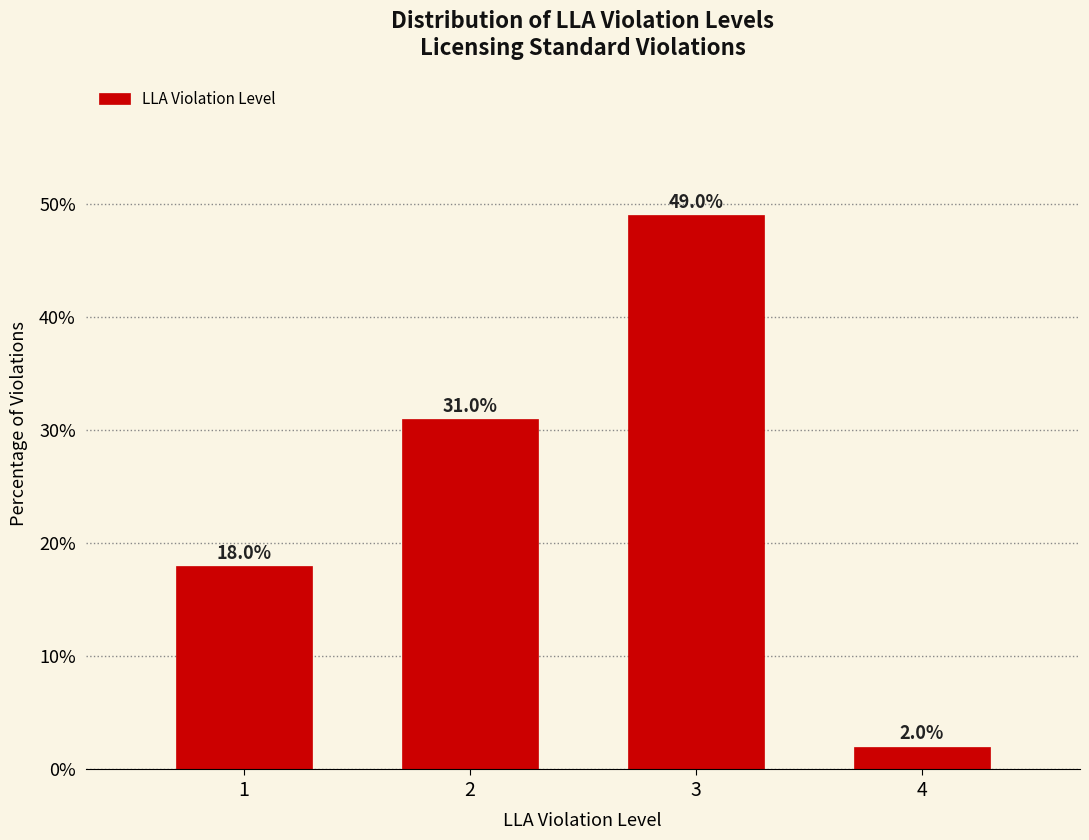

Reading left to right, transcribe all the data shown in this chart.

18	31	49	2